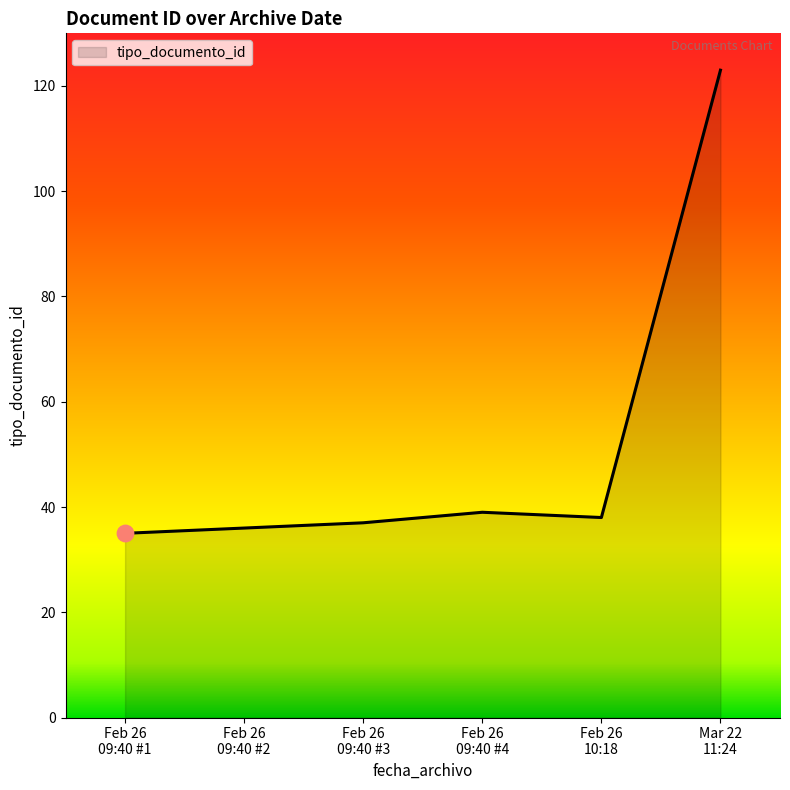

What is the sum of all values?

308